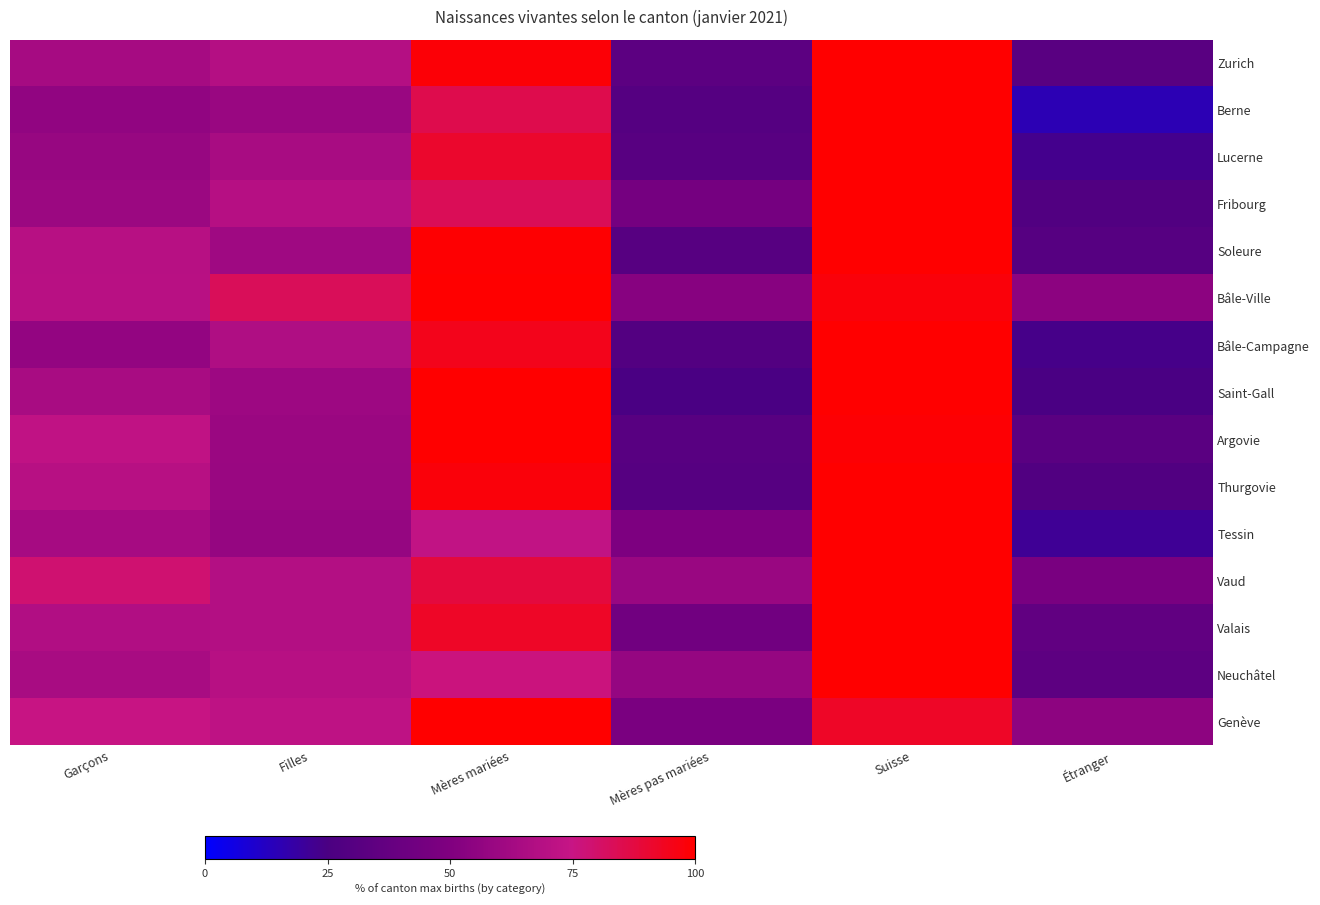

Reading left to right, extract all data points from this chart.

Zurich: Garçons=63.5	Filles=68.4	Mères mariées=98.6	Mères pas mariées=33.3	Suisse=100.0	Étranger=31.9
Berne: Garçons=56.2	Filles=58.9	Mères mariées=85.3	Mères pas mariées=29.8	Suisse=100.0	Étranger=15.1
Lucerne: Garçons=58.4	Filles=64.3	Mères mariées=91.1	Mères pas mariées=31.6	Suisse=100.0	Étranger=22.7
Fribourg: Garçons=59.5	Filles=68.9	Mères mariées=83.3	Mères pas mariées=45.0	Suisse=100.0	Étranger=28.4
Soleure: Garçons=69.5	Filles=61.0	Mères mariées=99.3	Mères pas mariées=31.2	Suisse=100.0	Étranger=30.5
Bâle-Ville: Garçons=69.7	Filles=82.8	Mères mariées=100.0	Mères pas mariées=52.5	Suisse=98.0	Étranger=54.5
Bâle-Campagne: Garçons=57.0	Filles=66.7	Mères mariées=94.5	Mères pas mariées=29.1	Suisse=100.0	Étranger=23.6
Saint-Gall: Garçons=64.1	Filles=60.5	Mères mariées=100.0	Mères pas mariées=24.6	Suisse=100.0	Étranger=24.6
Argovie: Garçons=72.3	Filles=59.0	Mères mariées=100.0	Mères pas mariées=31.3	Suisse=99.2	Étranger=32.1
Thurgovie: Garçons=69.2	Filles=58.7	Mères mariées=97.7	Mères pas mariées=30.2	Suisse=100.0	Étranger=27.9
Tessin: Garçons=63.6	Filles=57.6	Mères mariées=72.7	Mères pas mariées=48.5	Suisse=100.0	Étranger=21.2
Vaud: Garçons=78.8	Filles=68.1	Mères mariées=88.3	Mères pas mariées=58.6	Suisse=100.0	Étranger=46.9
Valais: Garçons=67.6	Filles=68.1	Mères mariées=92.6	Mères pas mariées=43.1	Suisse=100.0	Étranger=35.6
Neuchâtel: Garçons=64.4	Filles=69.3	Mères mariées=76.2	Mères pas mariées=57.4	Suisse=100.0	Étranger=33.7
Genève: Garçons=75.3	Filles=72.0	Mères mariées=100.0	Mères pas mariées=47.3	Suisse=92.5	Étranger=54.8